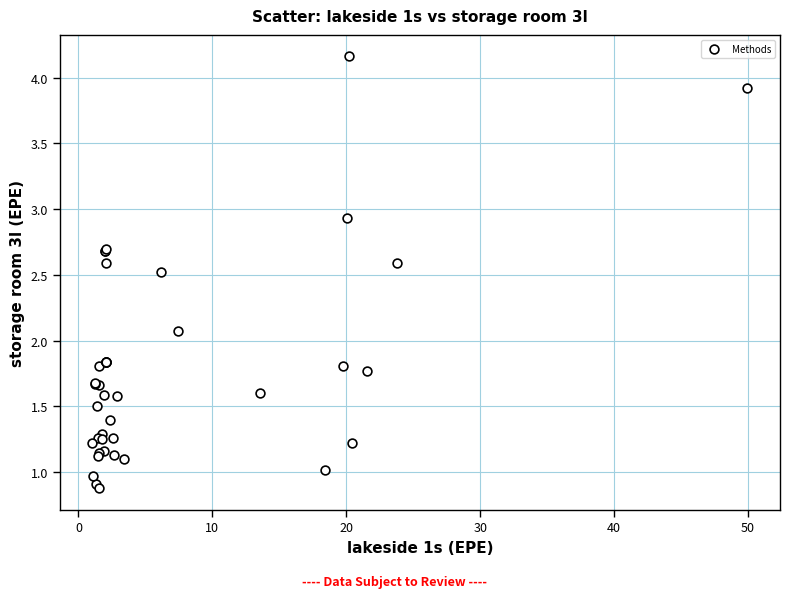

What Y value in the scatter plot is closest to 2?

2.1